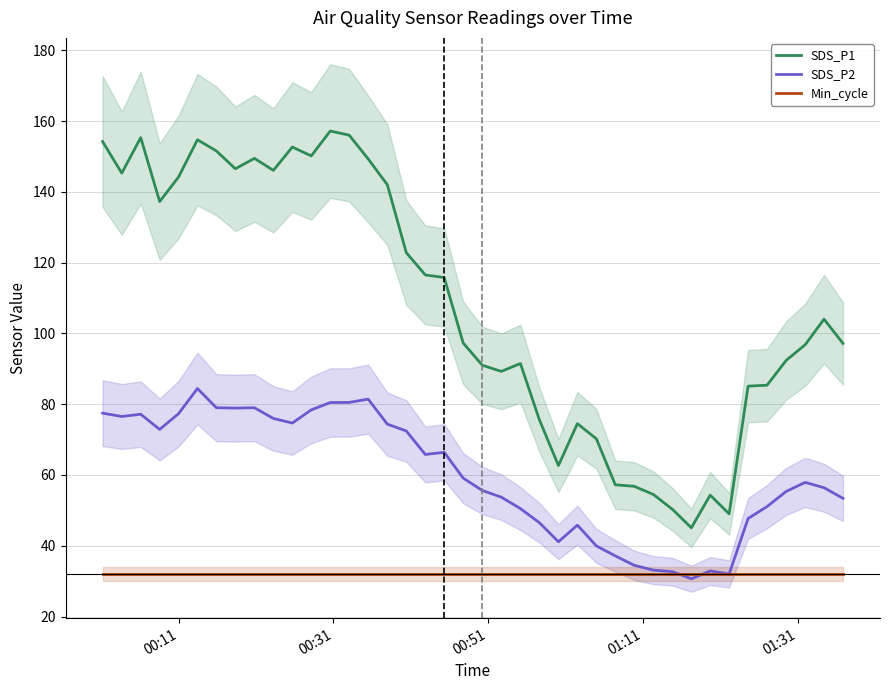

What are all the series names shown in the legend?

SDS_P1, SDS_P2, Min_cycle